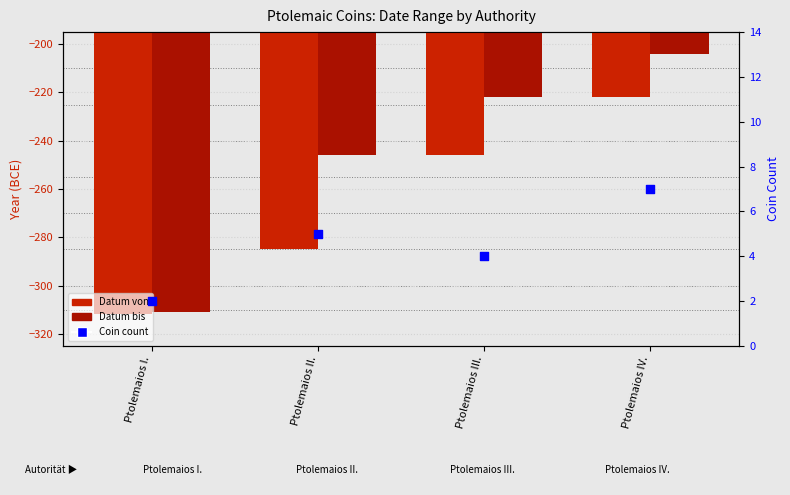

Which series contains the lowest Y value?

Datum von